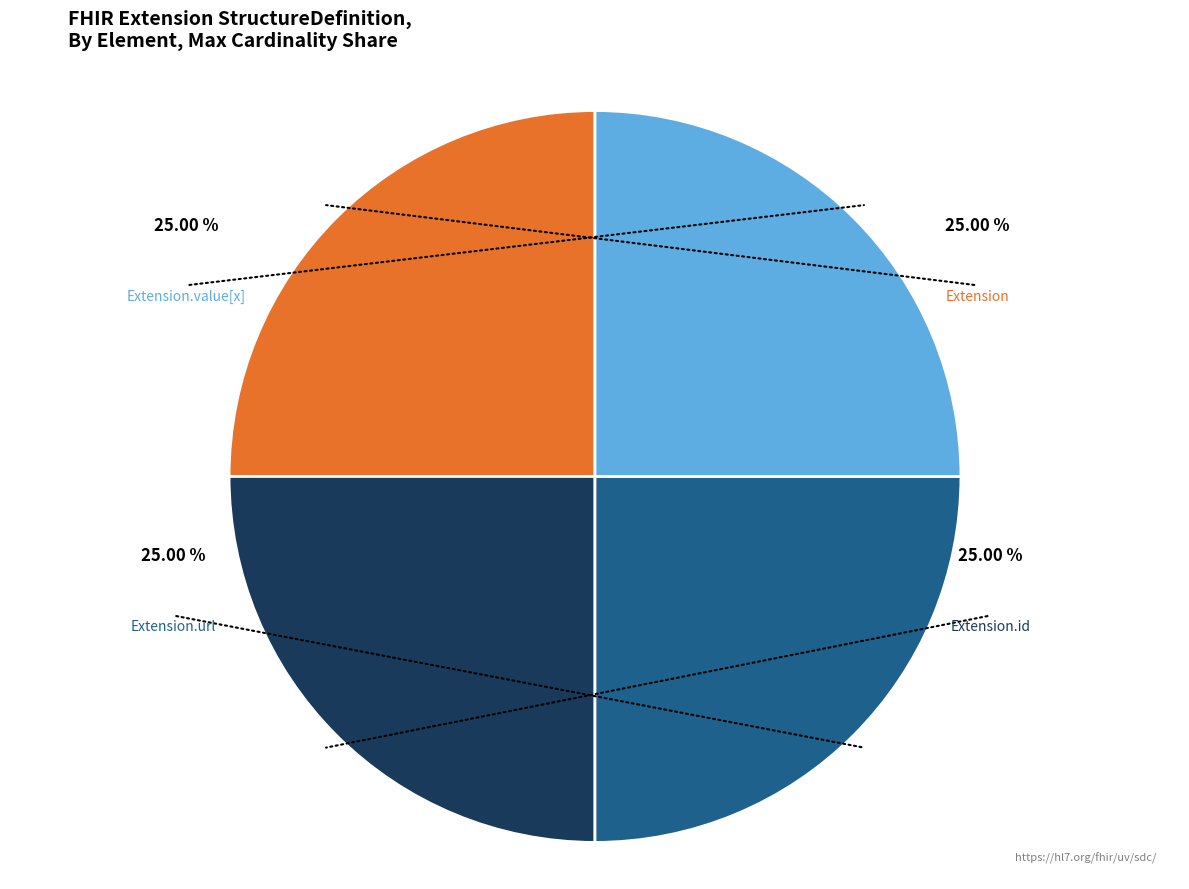

Is there any slice that represents more than half of the pie?

No